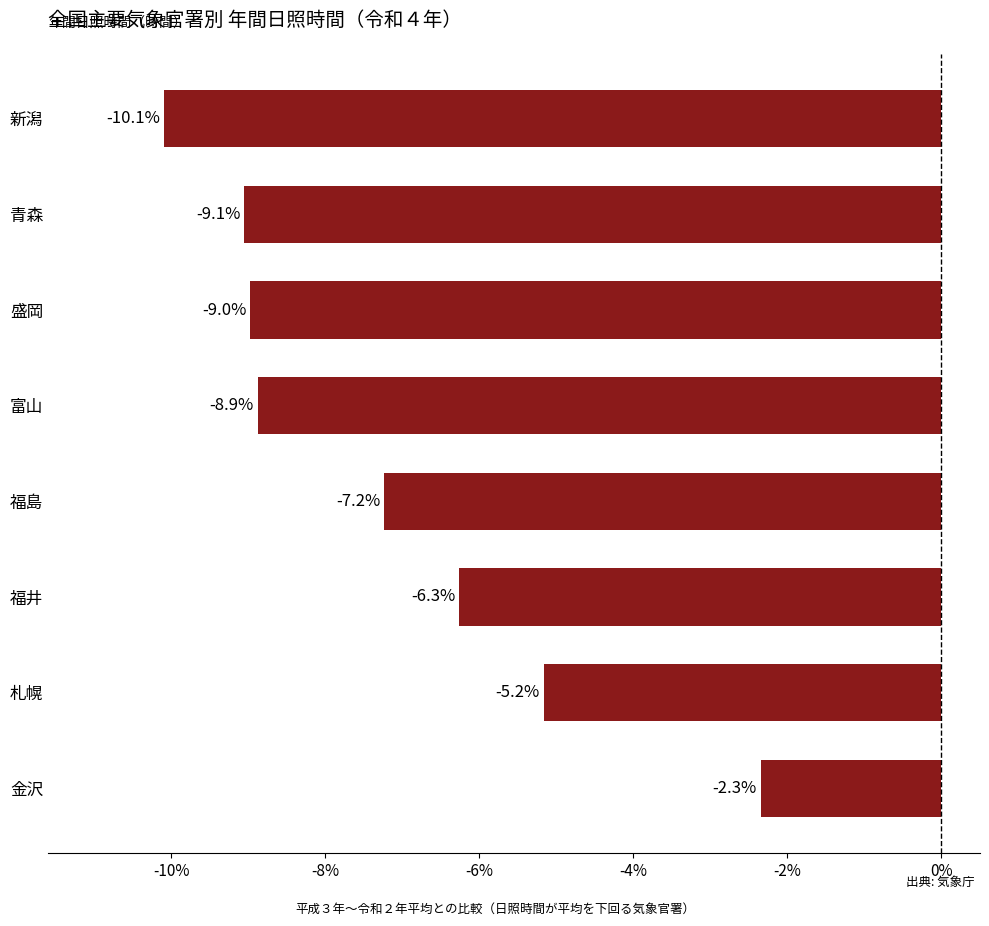

At which category does the chart reach its peak across all series?

金沢